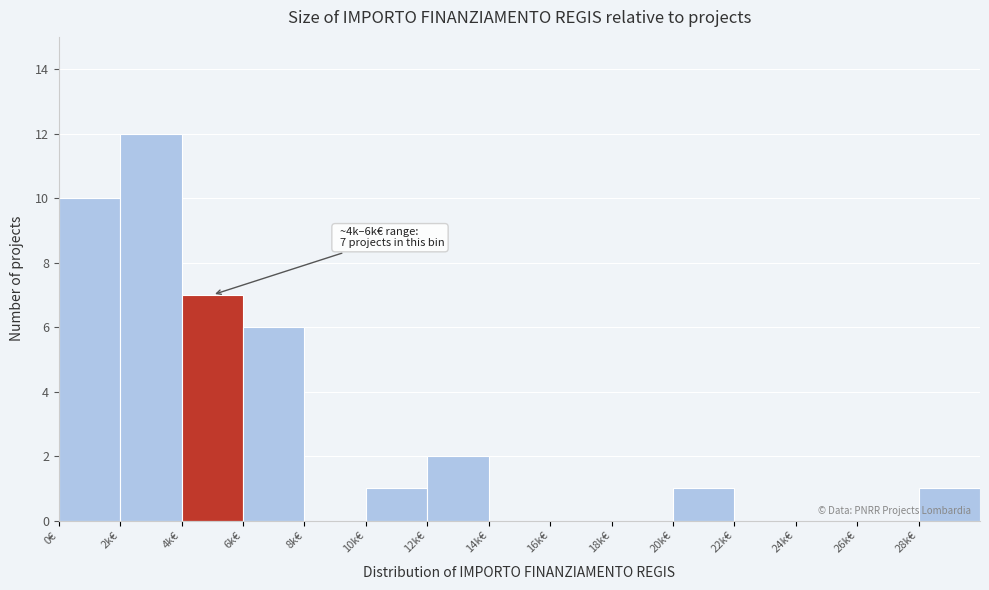

Reading left to right, transcribe all the data shown in this chart.

0€=10	2k€=12	4k€=7	6k€=6	8k€=0	10k€=1	12k€=2	14k€=0	16k€=0	18k€=0	20k€=1	22k€=0	24k€=0	26k€=0	28k€=1